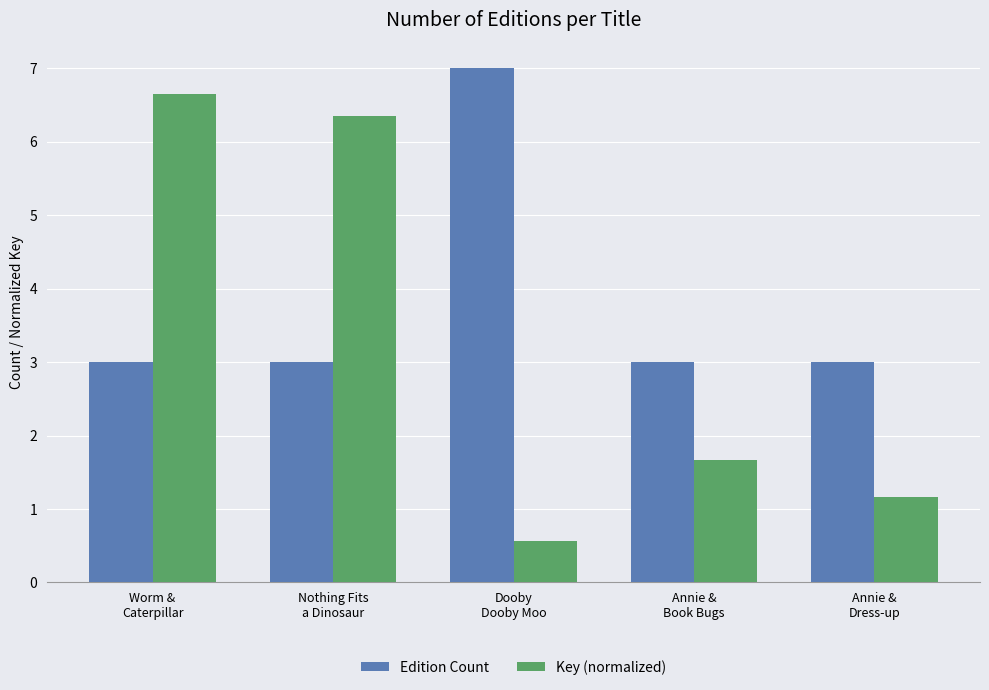

Which series has the largest range (max minus min)?

Key (normalized)